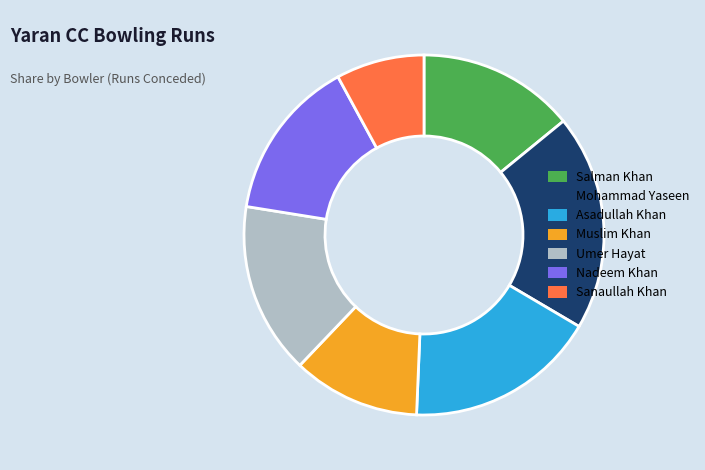

Count the number of slices in the pie.

7